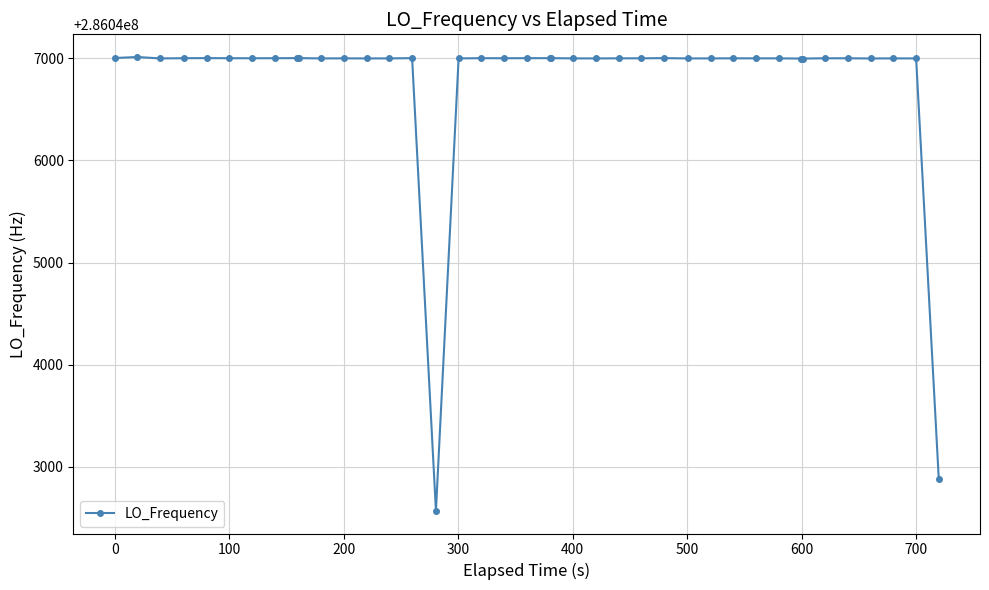

What is the value of the 26th point from the left?

286046999.3